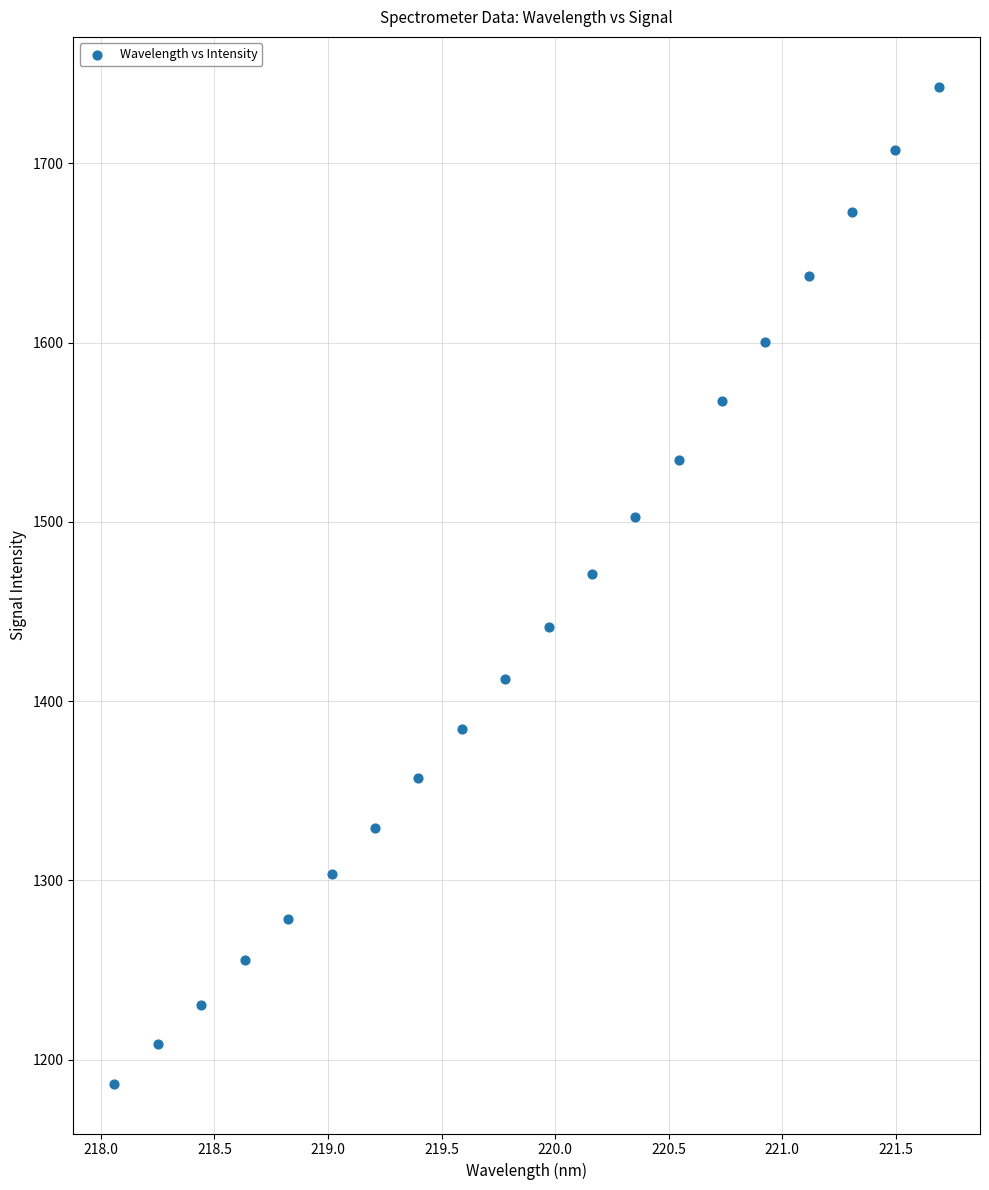

What Y value in the scatter plot is closest to 1464?

1470.8